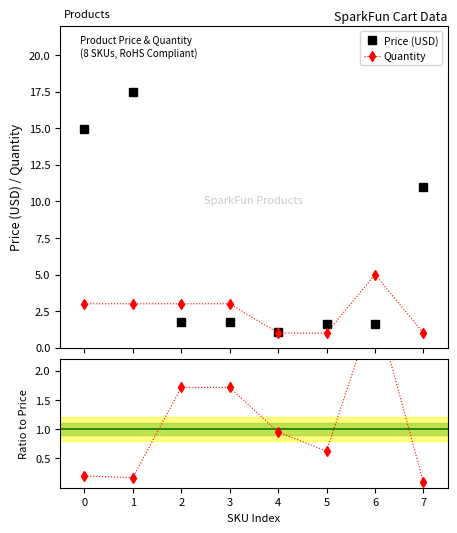

What is the total value across all series at 7?

12.0